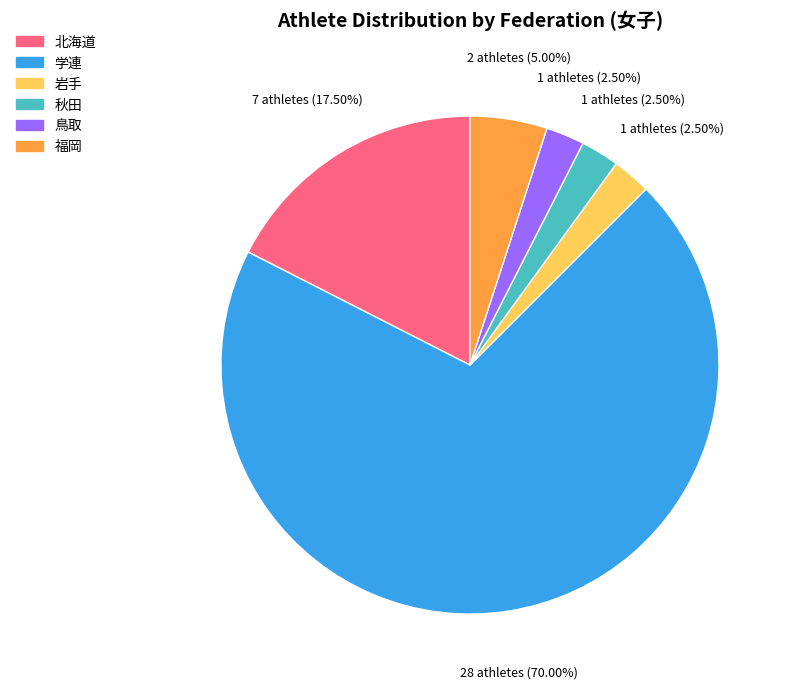

What is the ratio of the value at 鳥取 to the value at 福岡?

0.5